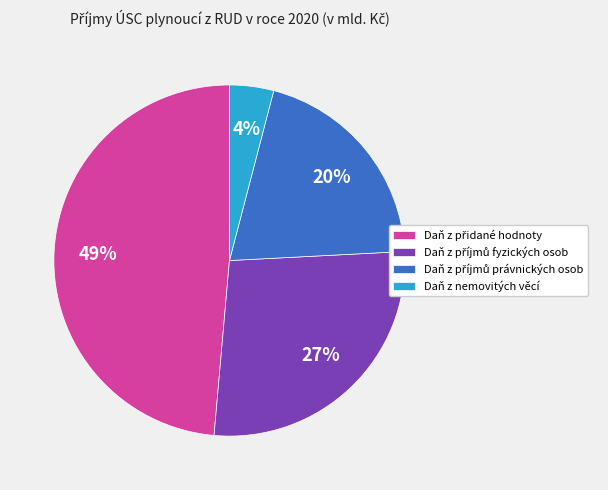

To the nearest percent, what is the average slice percentage?

25%